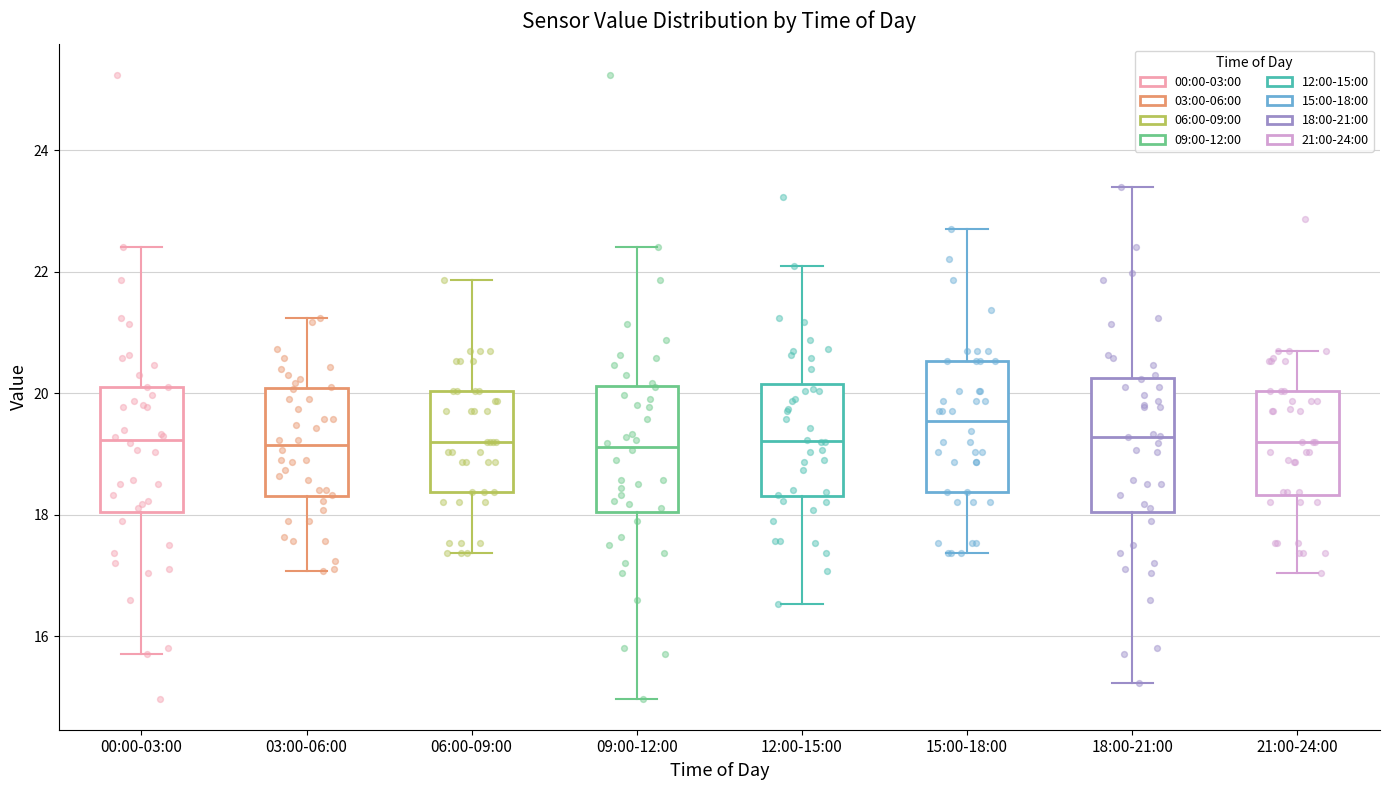

Reading left to right, transcribe this box plot: for each box, give where its median line is, the range the box spans, and where its two whiskers end, as read against the y-axis. The values are not printed on the chart, so give them approximately, as read against the axis.

00:00-03:00: median 19.2, box 18.0 to 20.2, whiskers 15.8 to 22.4
03:00-06:00: median 19.2, box 18.4 to 20.0, whiskers 17.0 to 21.2
06:00-09:00: median 19.2, box 18.4 to 20.0, whiskers 17.4 to 21.8
09:00-12:00: median 19.2, box 18.0 to 20.2, whiskers 15.0 to 22.4
12:00-15:00: median 19.2, box 18.4 to 20.2, whiskers 16.6 to 22.2
15:00-18:00: median 19.6, box 18.4 to 20.6, whiskers 17.4 to 22.8
18:00-21:00: median 19.2, box 18.0 to 20.2, whiskers 15.2 to 23.4
21:00-24:00: median 19.2, box 18.4 to 20.0, whiskers 17.0 to 20.8